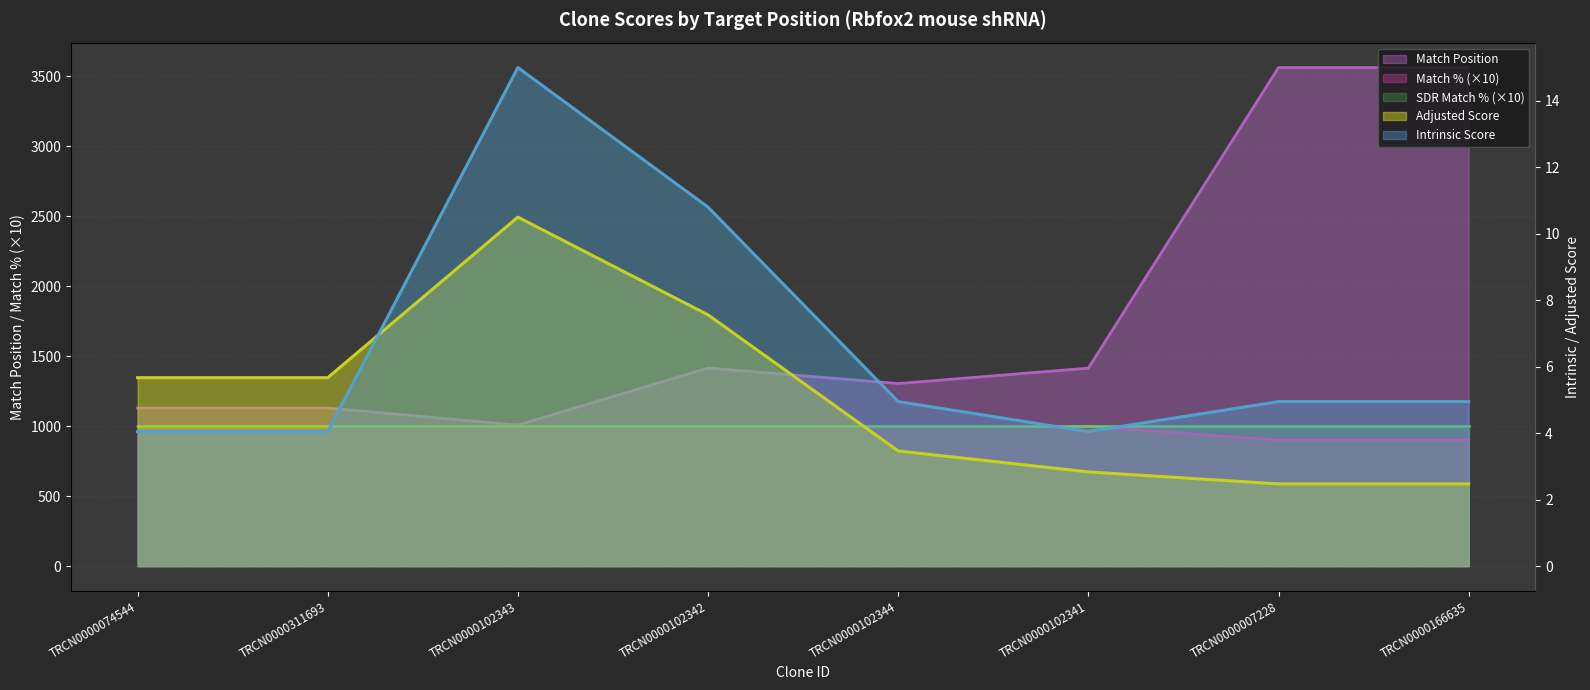

What is the greatest value displayed?

3563.0